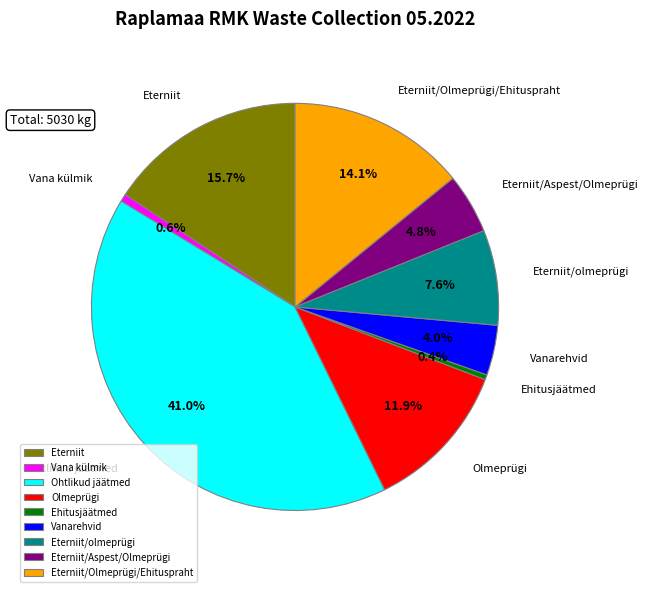

Which slice is the largest?

Ohtlikud jäätmed